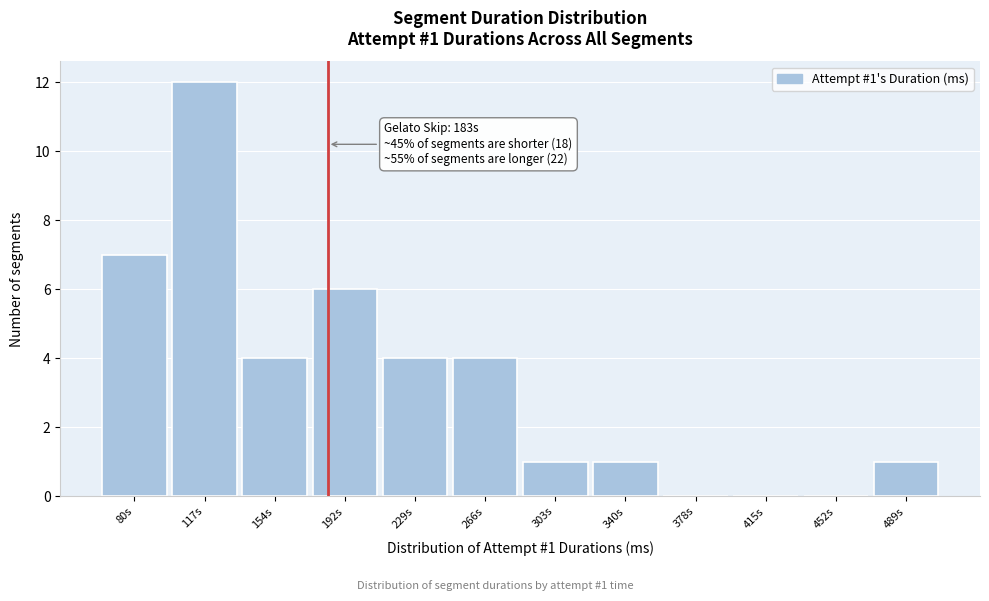

Which range on the x-axis has the tallest bar?

100 to 135